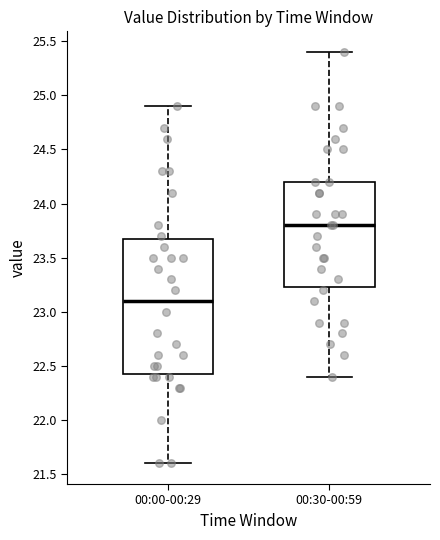

Which box has the highest median line?

00:30-00:59